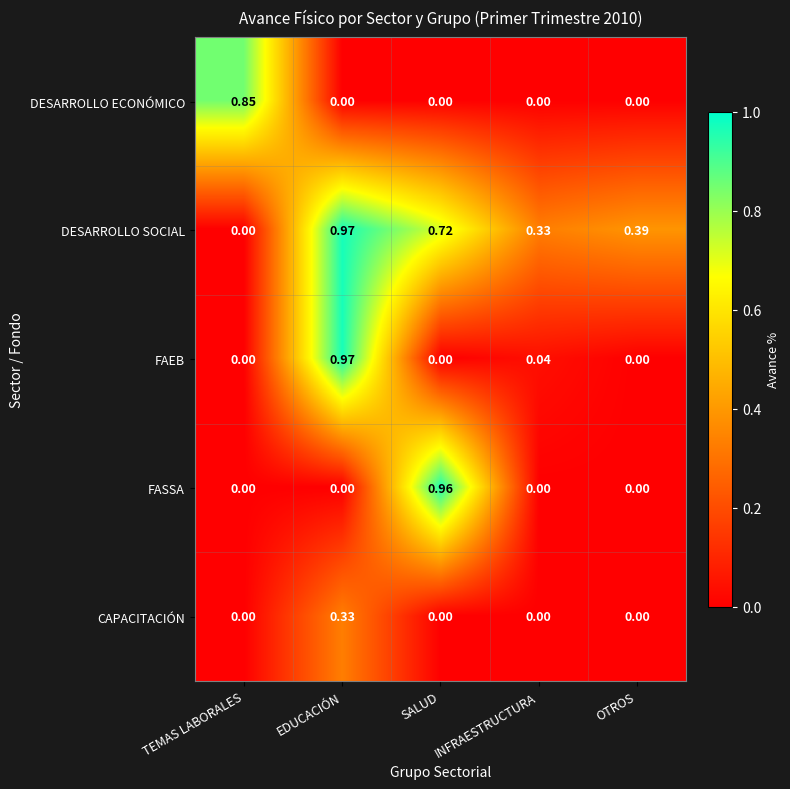

At which category is the sum across all series the highest?

EDUCACIÓN